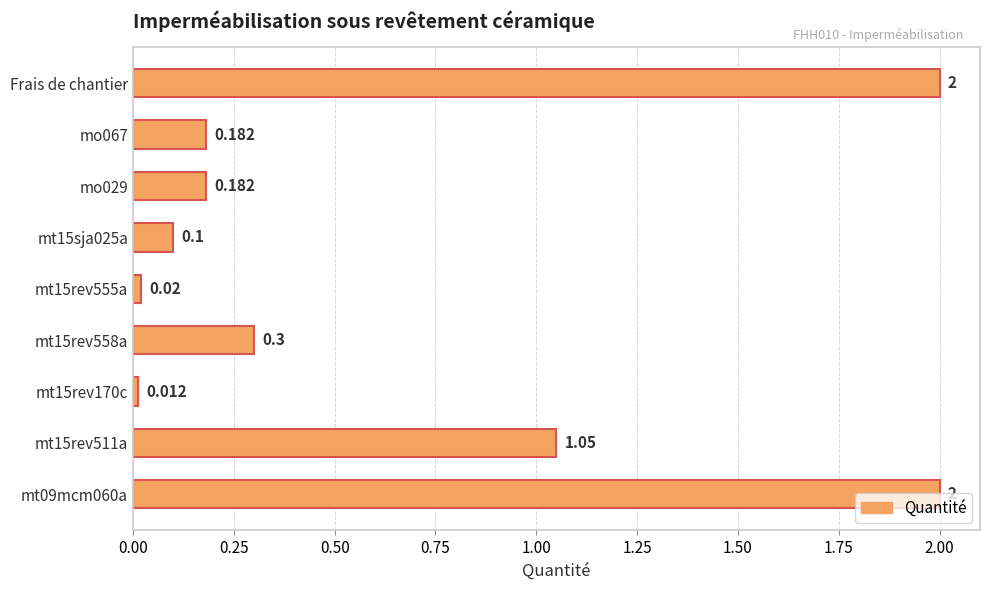

Which has a higher value, mt15sja025a or Frais de chantier?

Frais de chantier